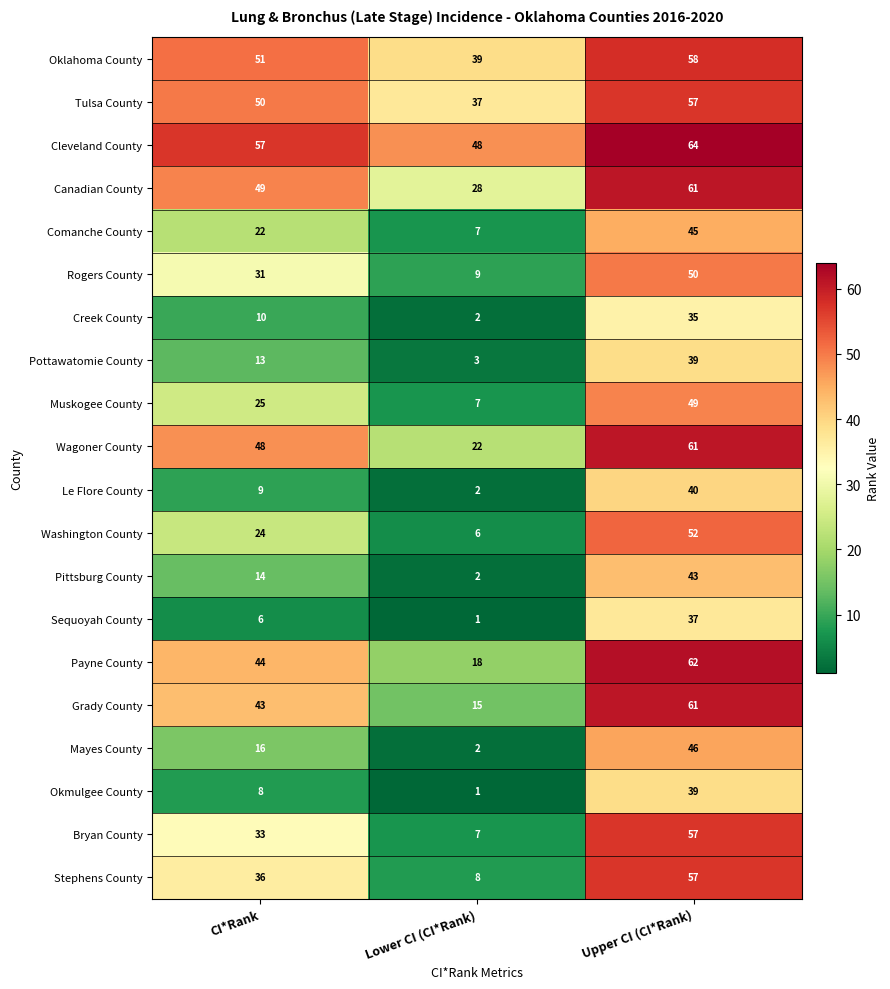

The value of Bryan County at Lower CI (CI*Rank) is 11. True or false?

False